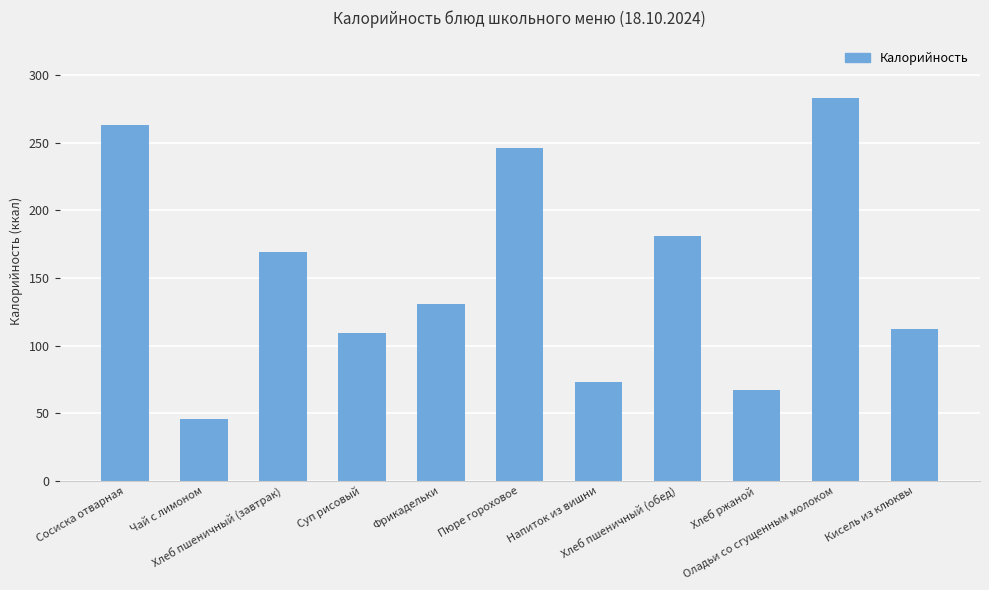

Count the number of categories in the chart.

11